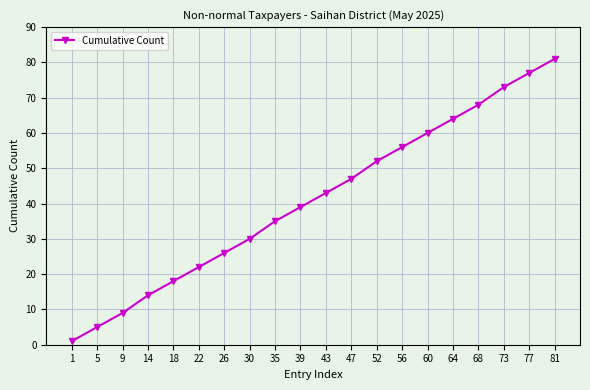

Is it true that the value at 77 is 77?

True